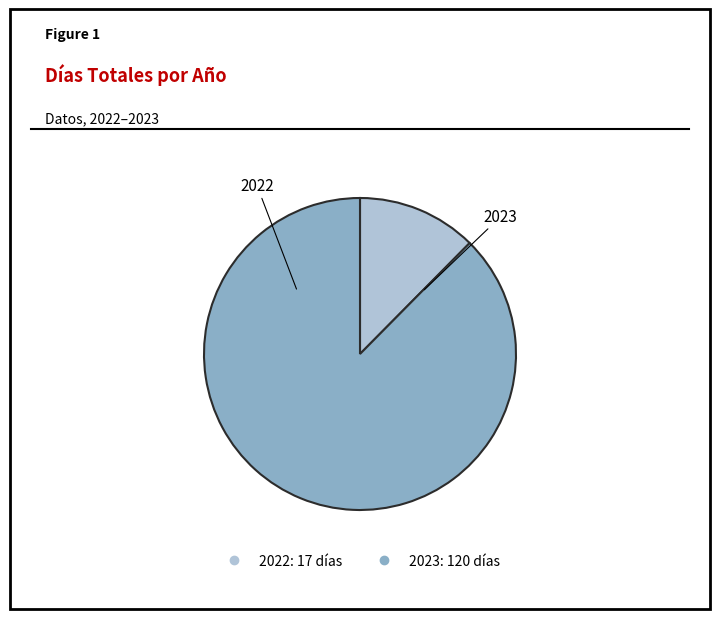

What is the smallest slice in the pie chart?

2022